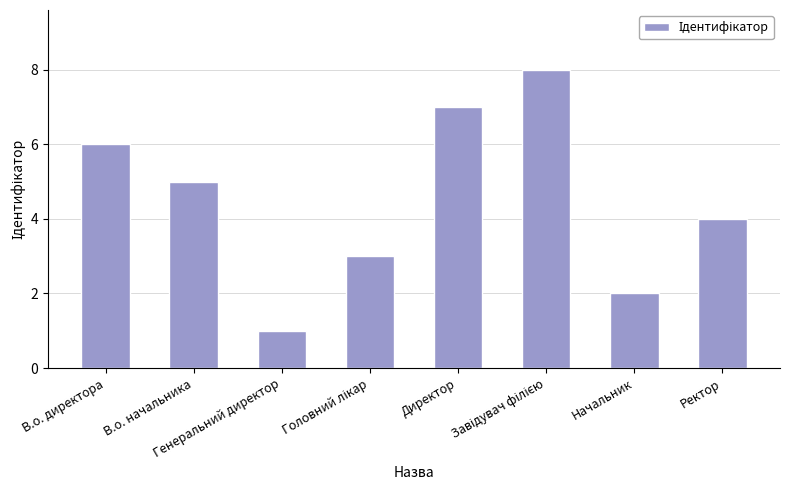

Reading right to left, list all the values displayed in this chart.

4	2	8	7	3	1	5	6